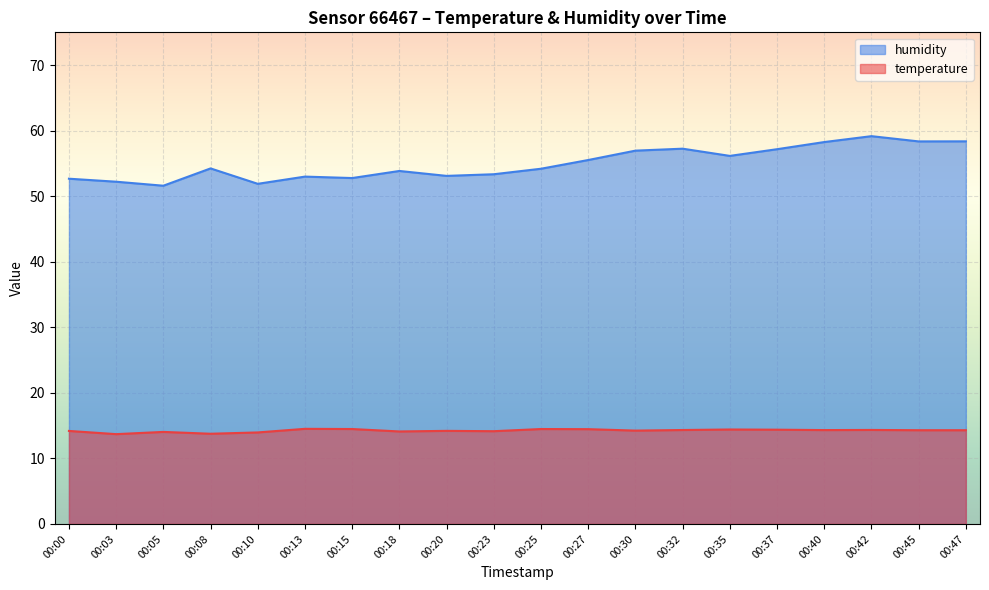

Which category has the lowest value in the humidity series?

00:05